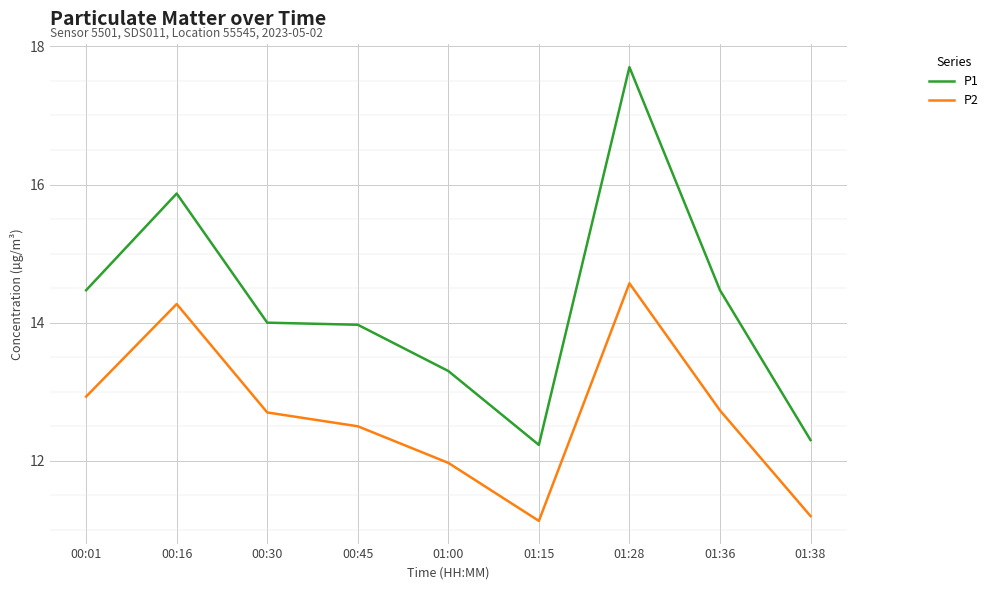

Which series has the largest range (max minus min)?

P1